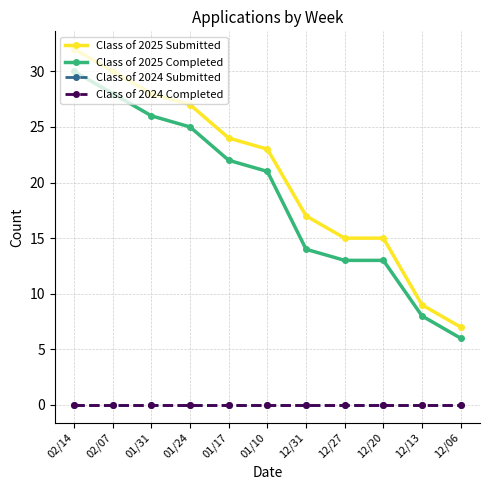

List the labels in order of Class of 2025 Submitted value, largest first.

02/14, 02/07, 01/31, 01/24, 01/17, 01/10, 12/31, 12/27, 12/20, 12/13, 12/06